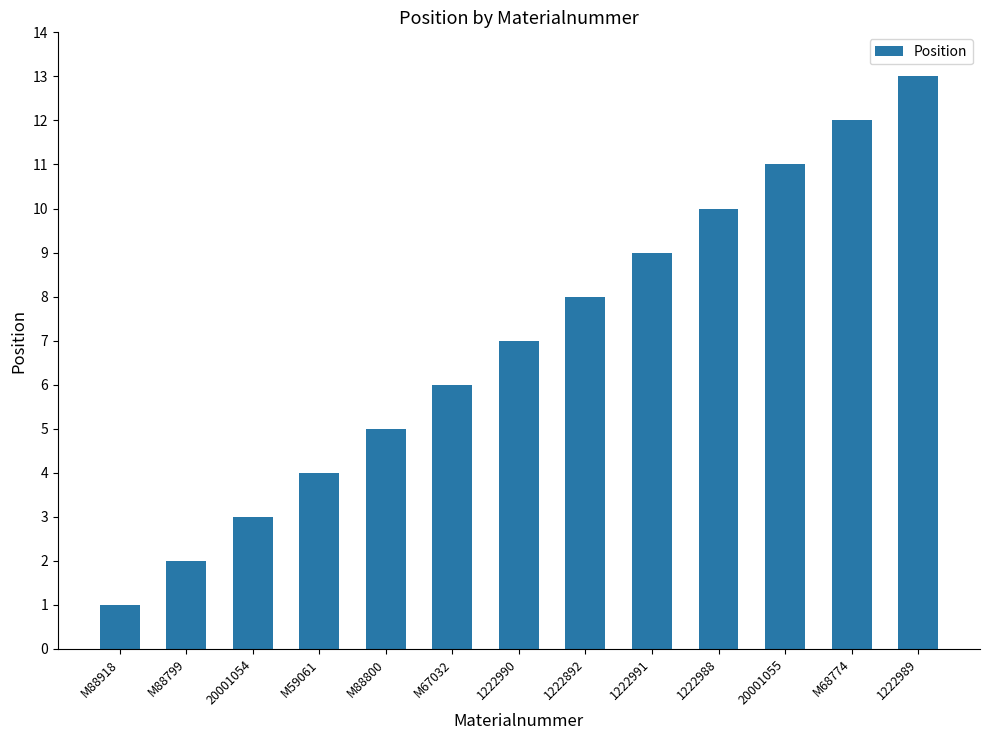

What is the difference between the second highest and second lowest values?

10